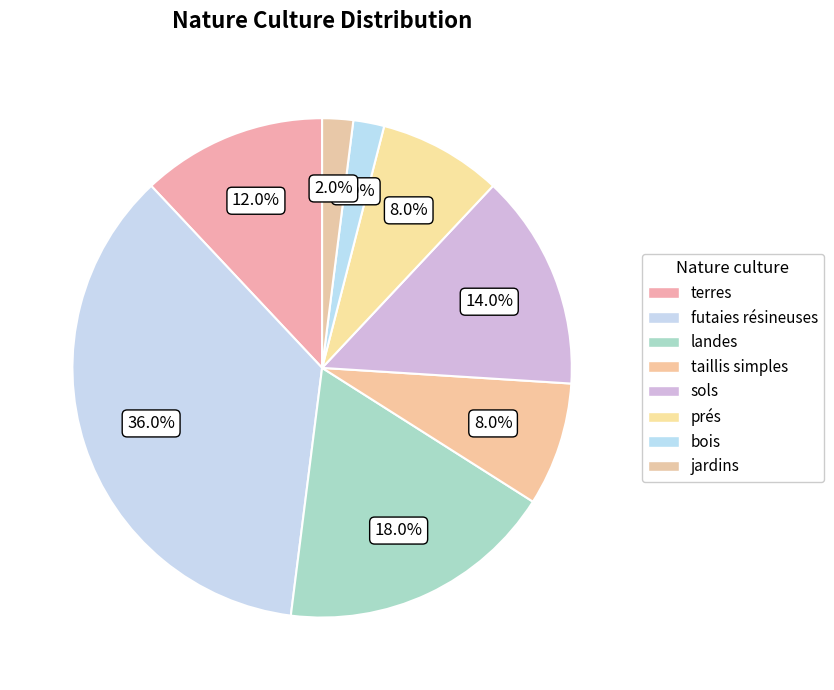

Which slice is the largest?

futaies résineuses